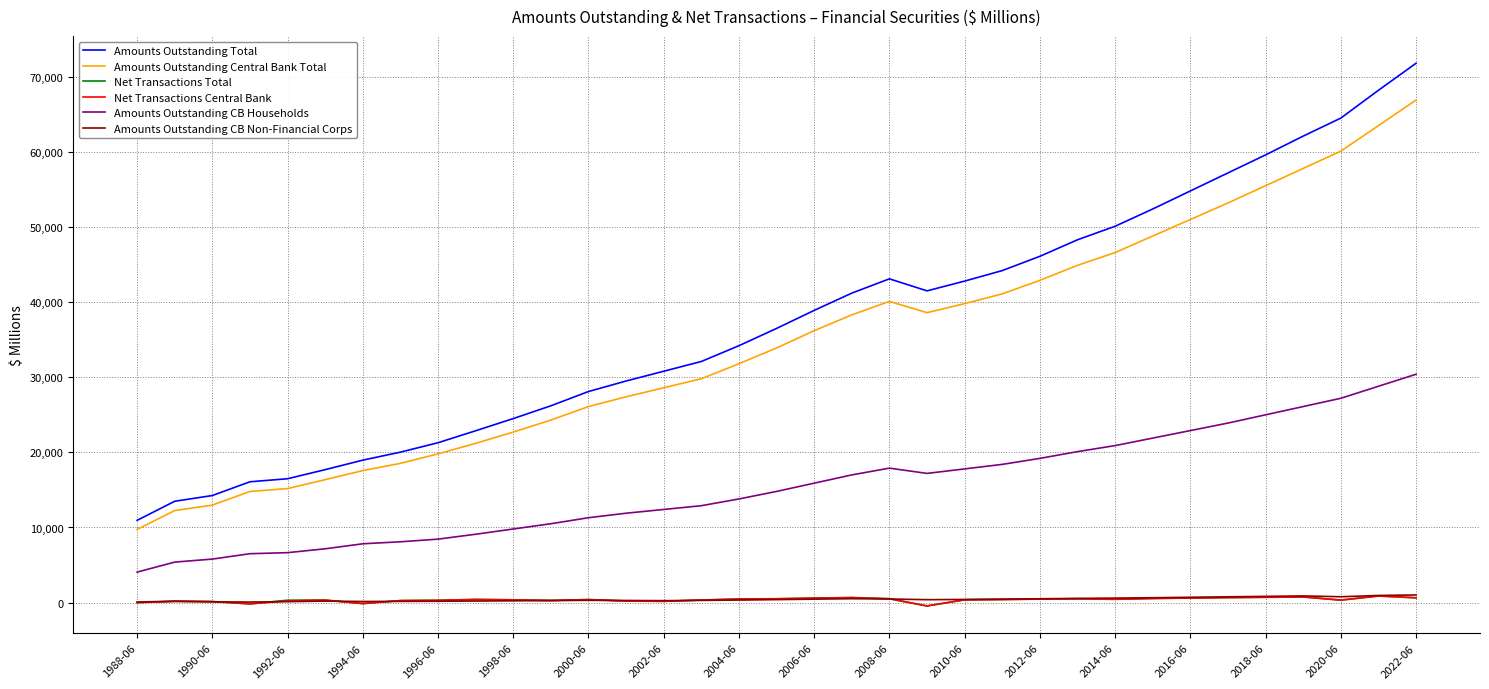

What is the highest value of the Amounts Outstanding CB Households series?

30400